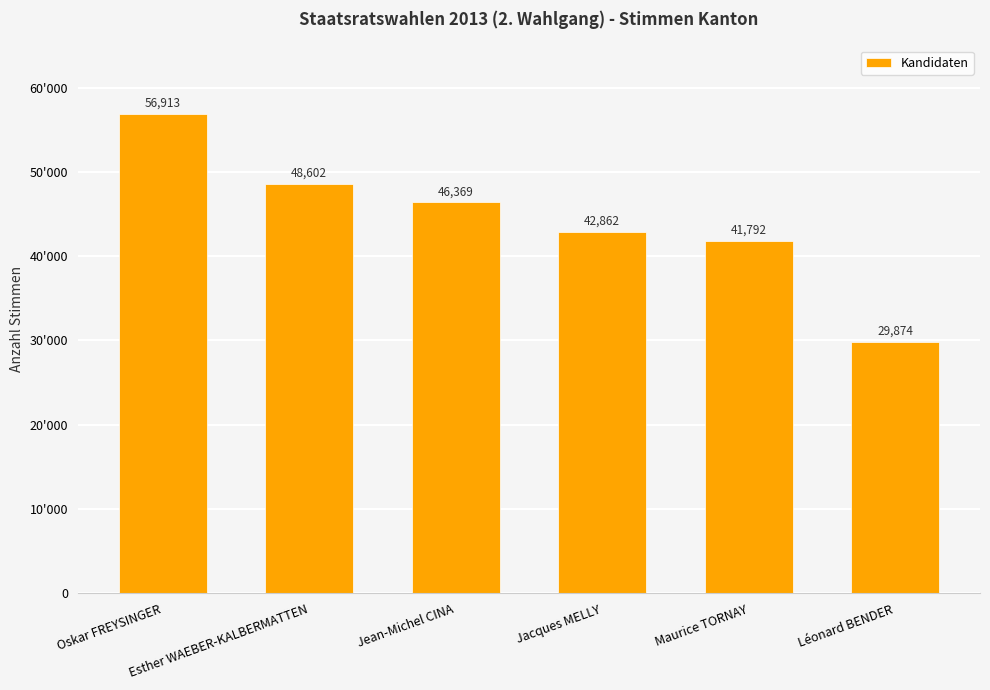

At which category does the chart reach its peak across all series?

Oskar FREYSINGER